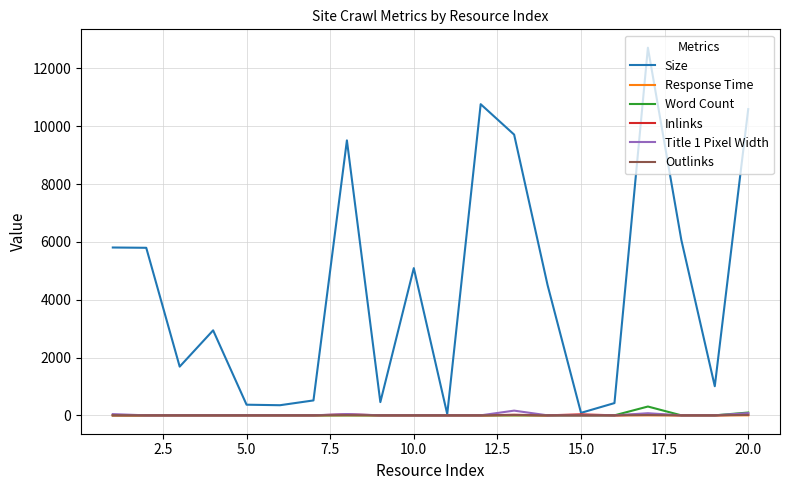

Which series has the widest spread of values?

Size